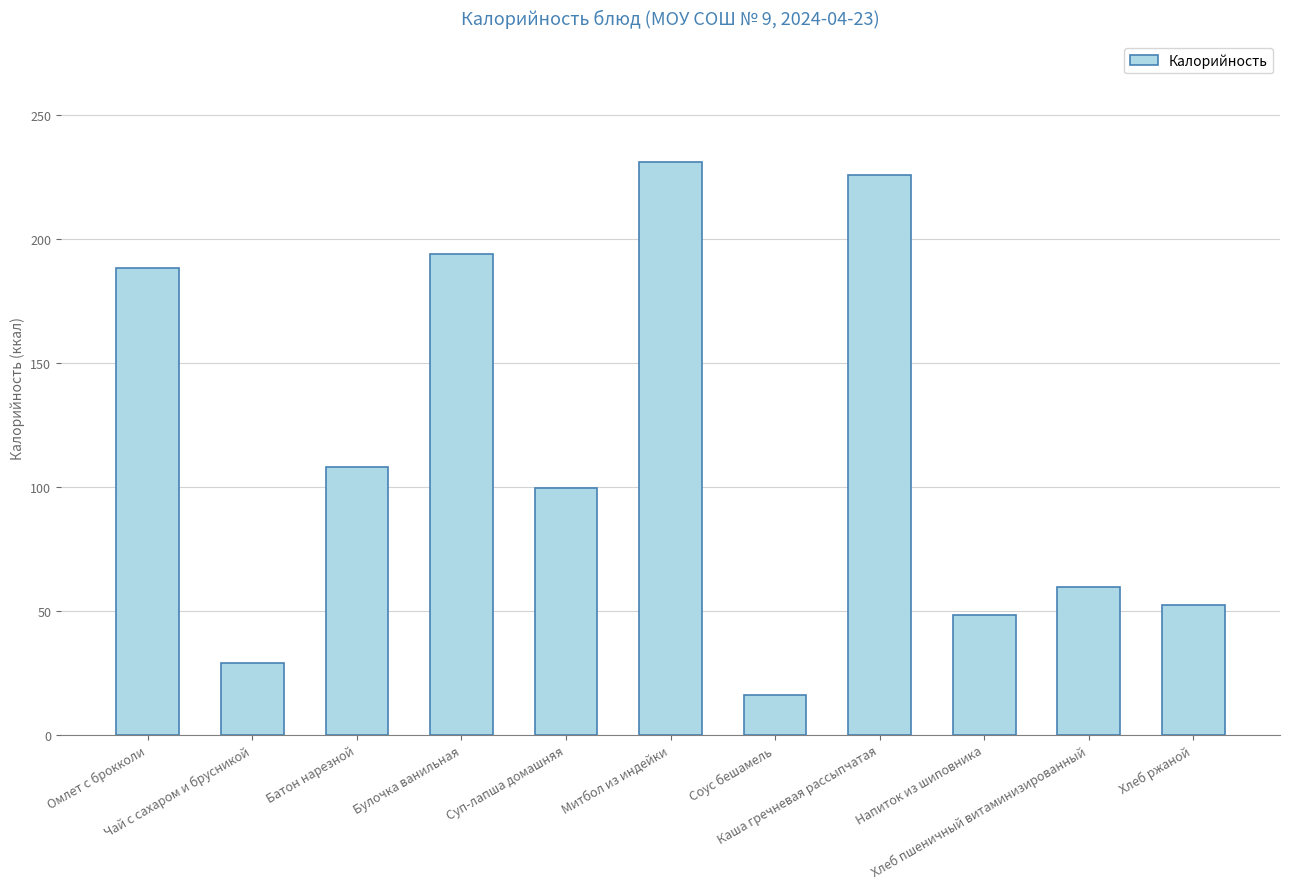

How many bars are there in total?

11